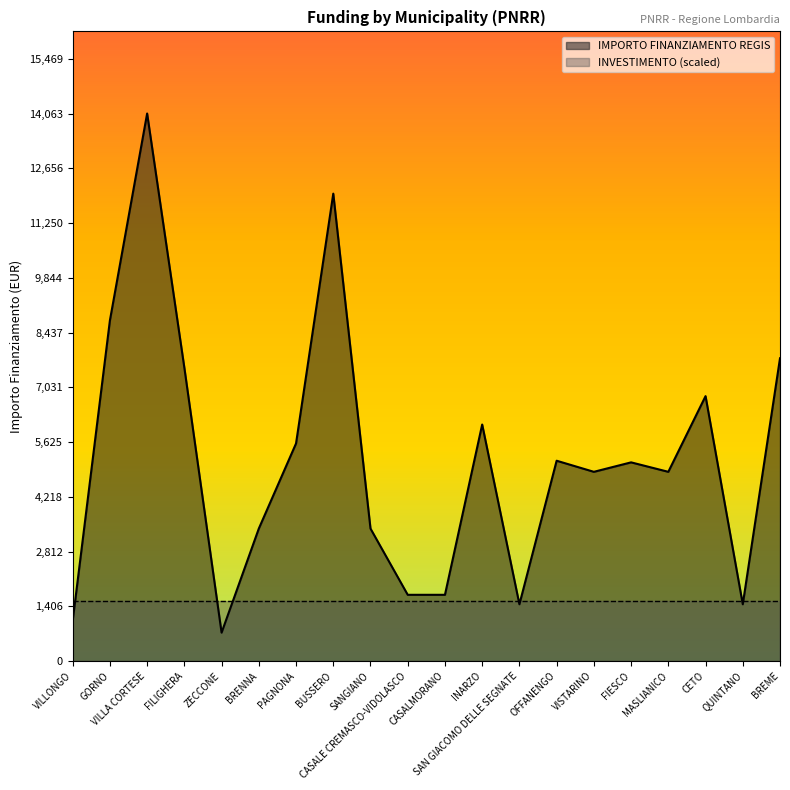

The chart shows a value of 4860 at VISTARINO. True or false?

True